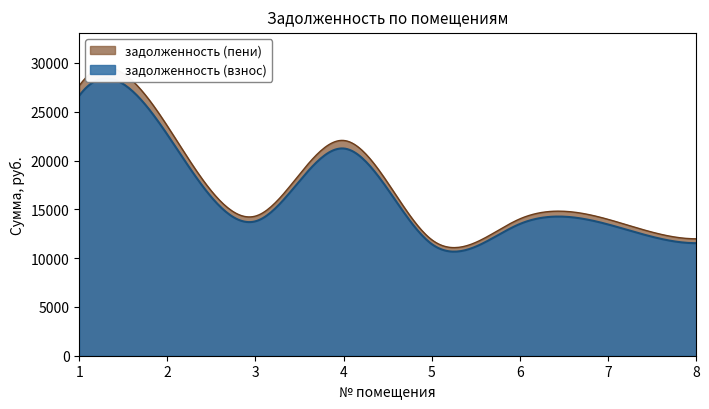

Rank the series at 8 from lowest to highest value.

задолженность (взнос), задолженность (пени)